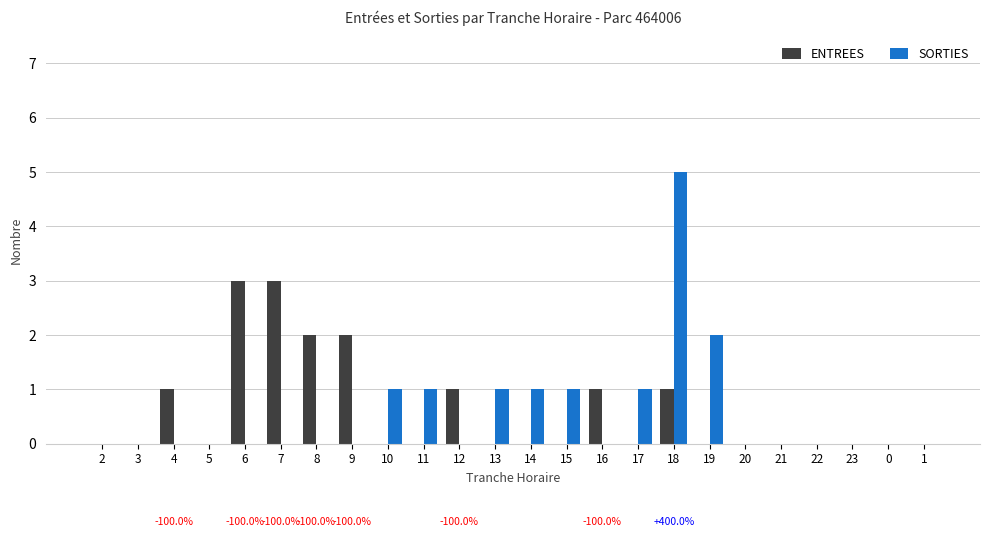

At which label does SORTIES reach its peak?

18